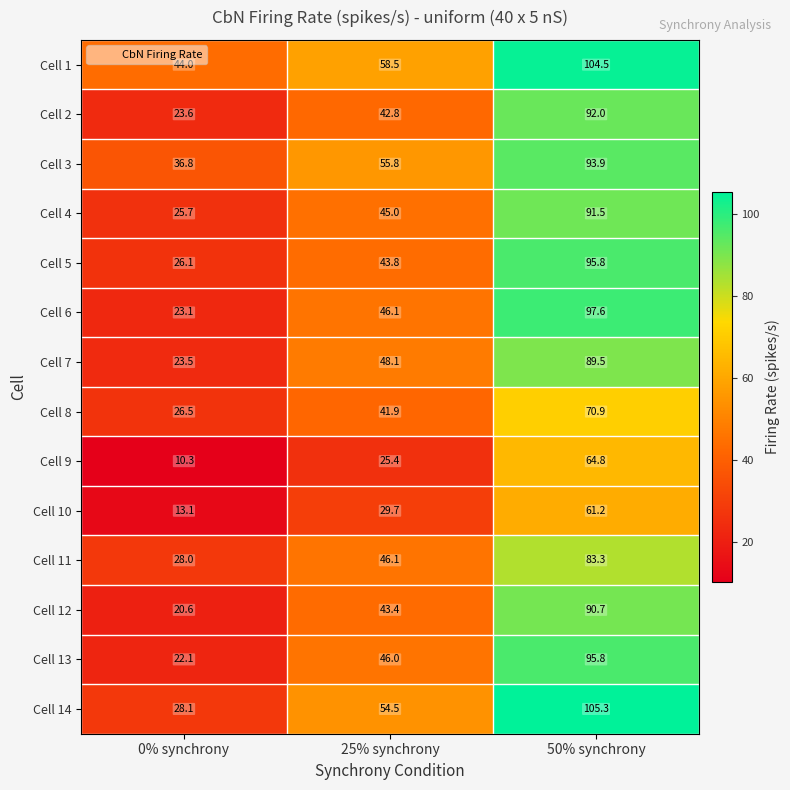

How many data points does each series have?

3